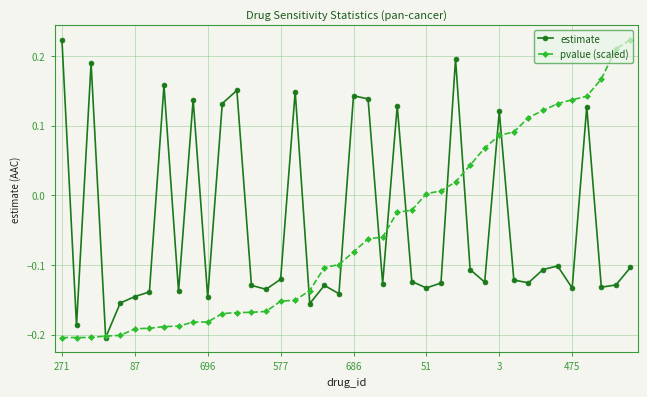

True or false: estimate has more than 2 points higher than both neighbors.

True